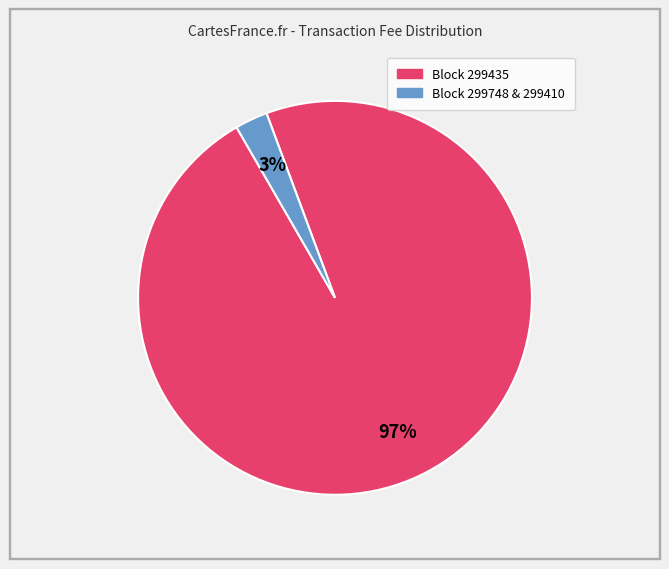

Is there any slice that represents more than half of the pie?

Yes